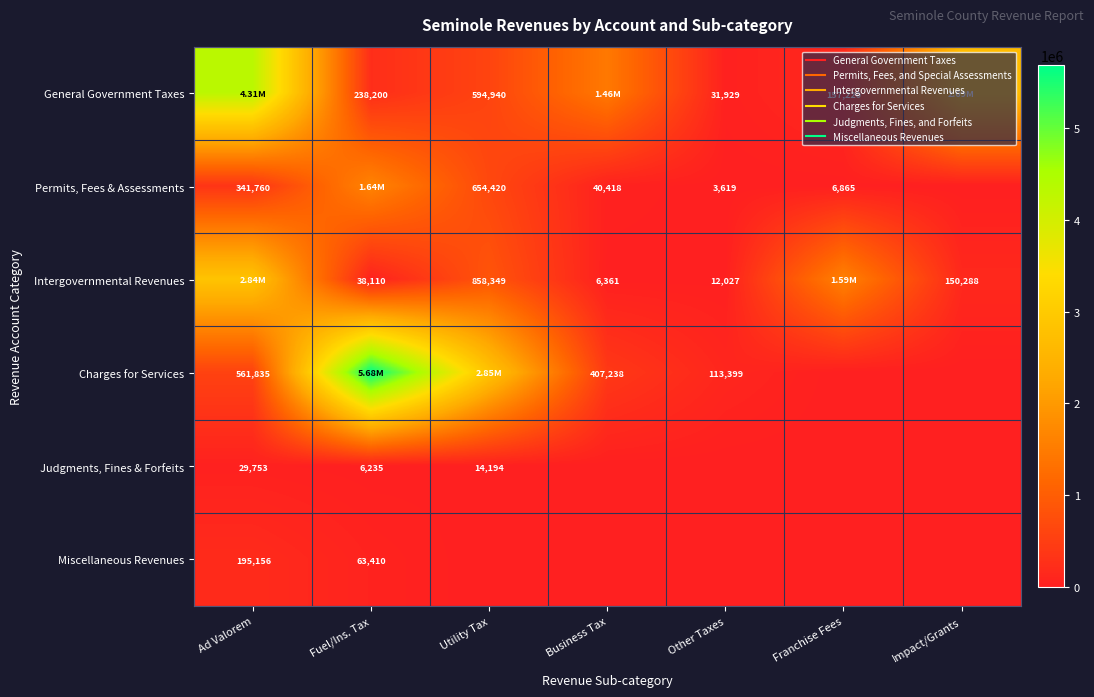

The Intergovernmental Revenues series shows 9773 at Business Tax. True or false?

False